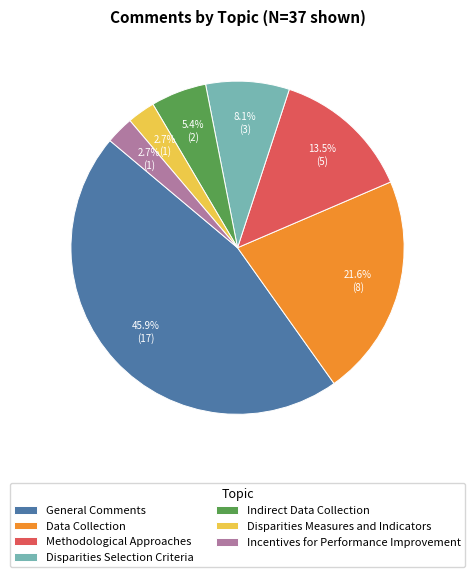

To the nearest percent, what is the difference between the General Comments and Data Collection slice percentages?

24%